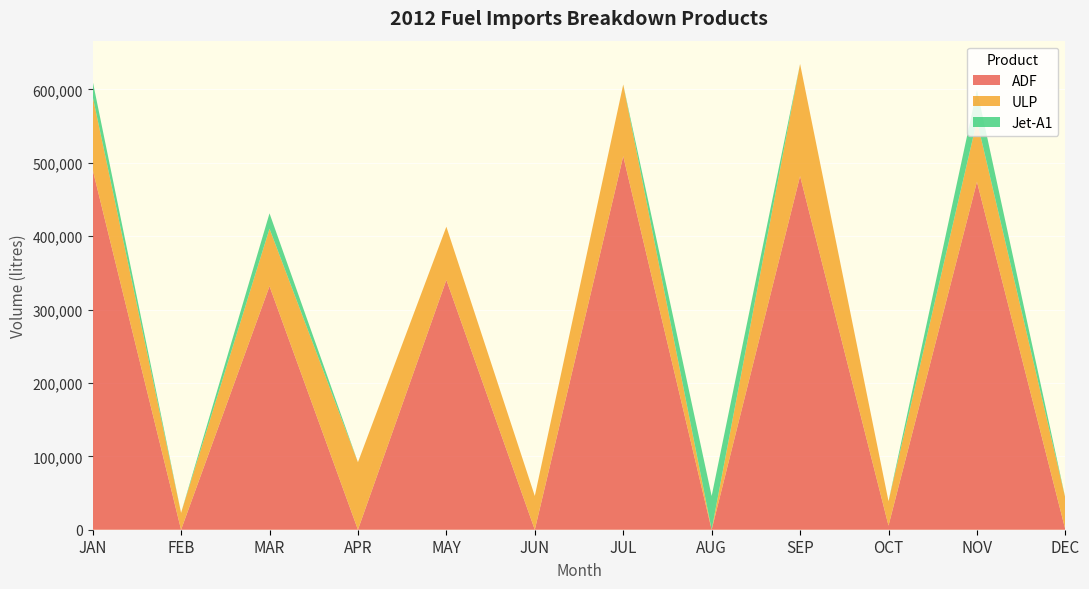

Reading right to left, what are all the values shown in this chart?

ADF: 0	474206	5600	481961	0	509065	0	340434	0	331910	0	490708
ULP: 43000	83106	33200	152784	0	97708	46000	72498	92000	78293	23000	99818
Jet-A1: 0	42000	0	0	46000	0	0	0	0	21000	0	21000